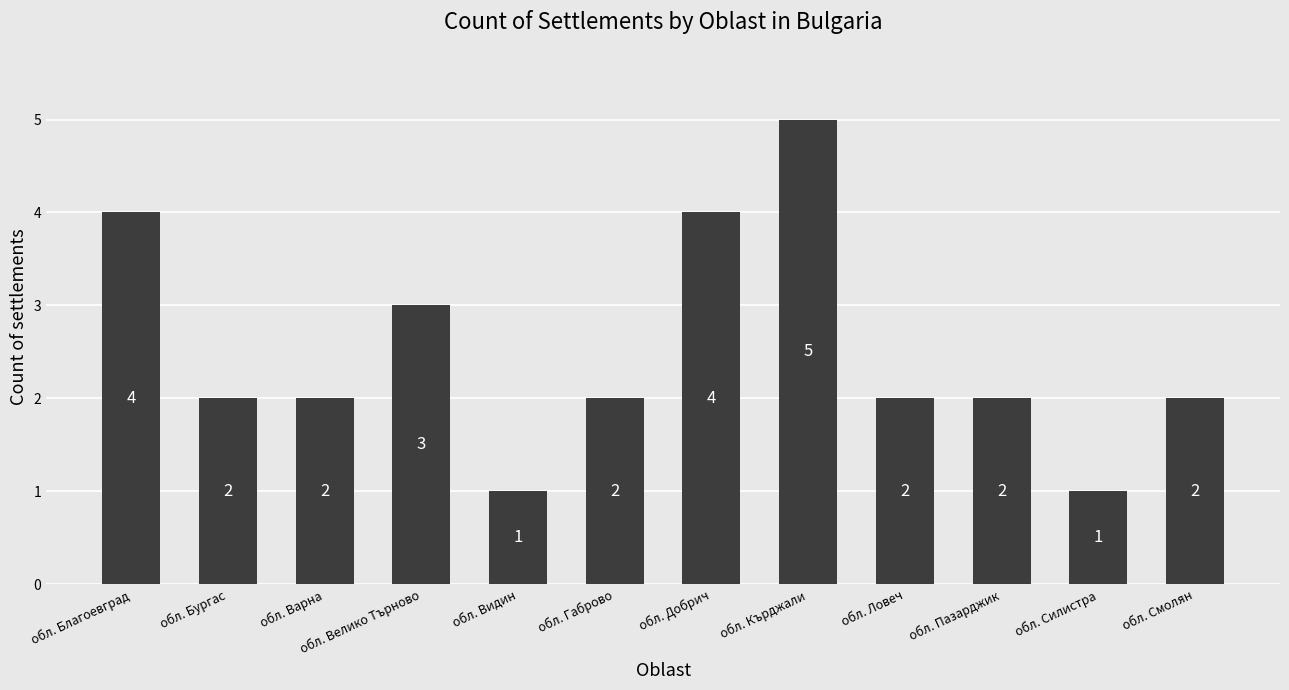

What is the label of the 5th bar from the left?

обл. Видин